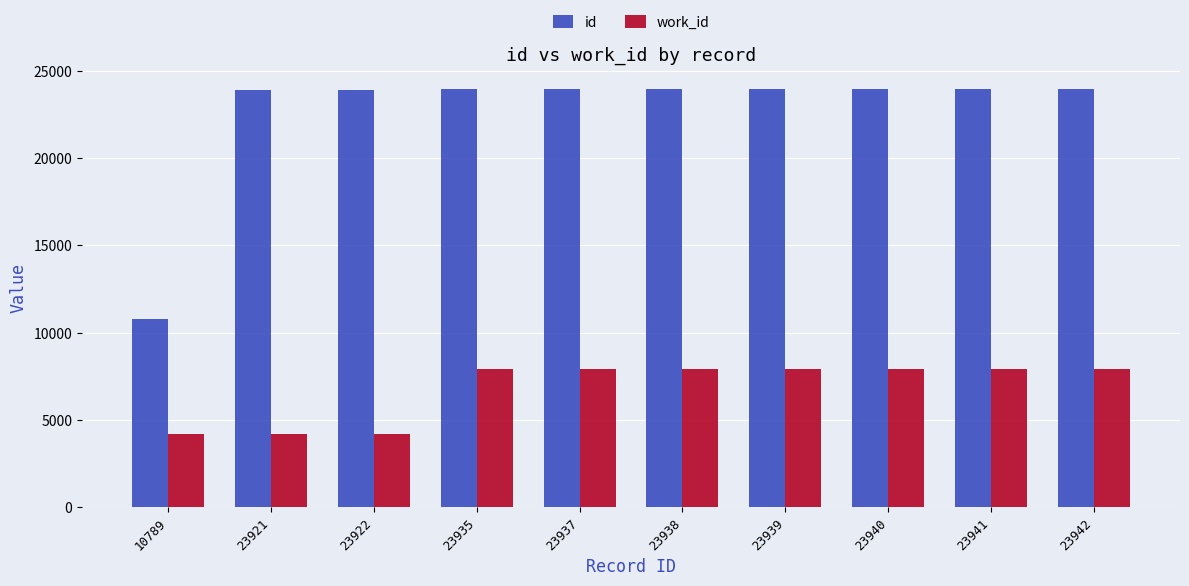

Which series has the widest spread of values?

id